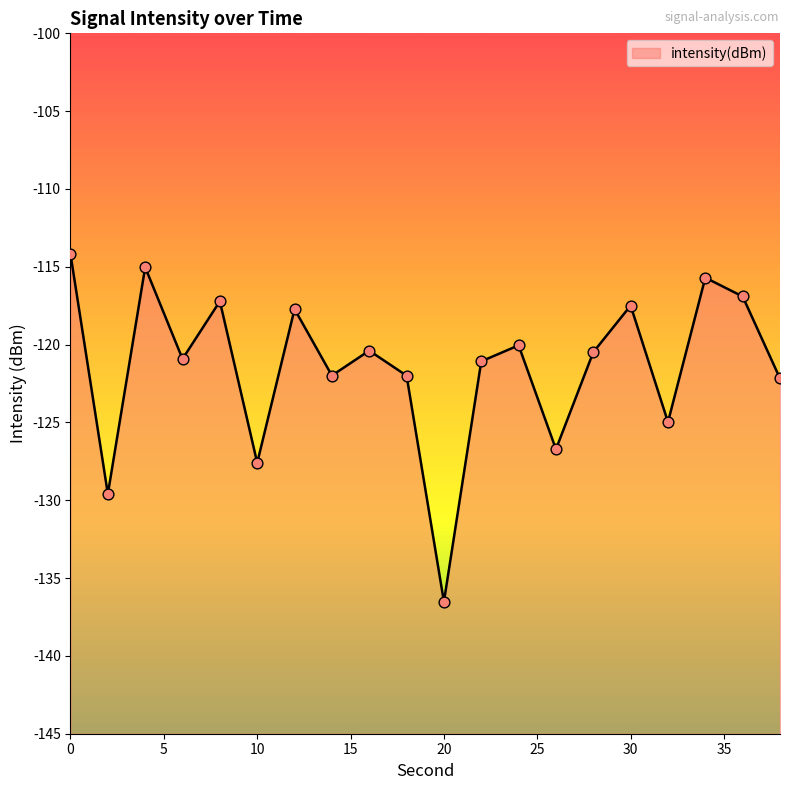

What is the change in value from 8 to 32?

-7.8